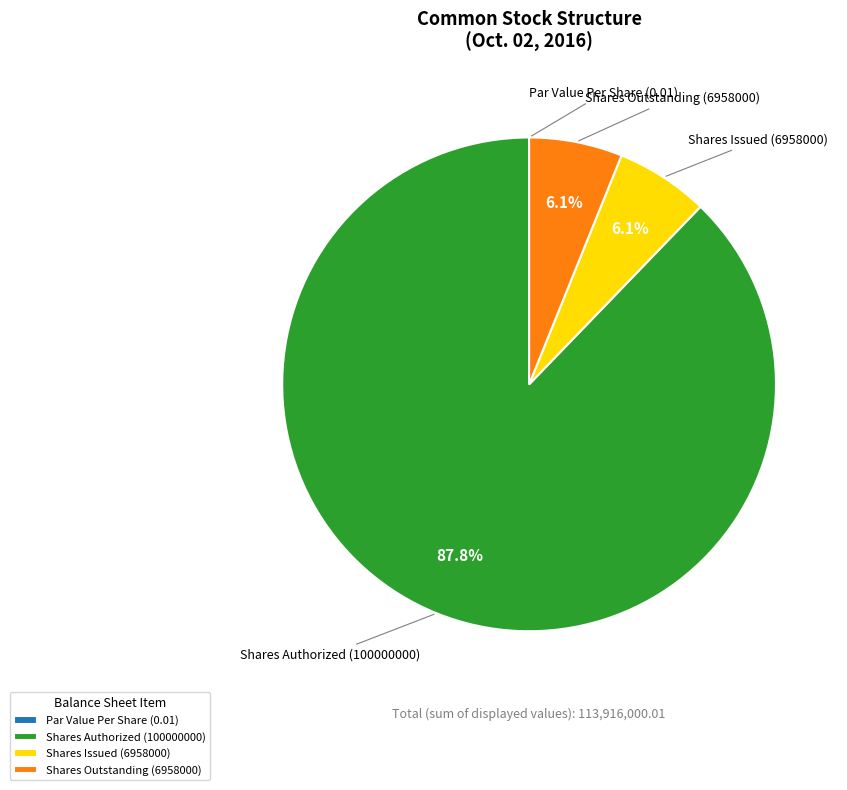

Does Shares Issued (6958000) represent more than half of the total?

No